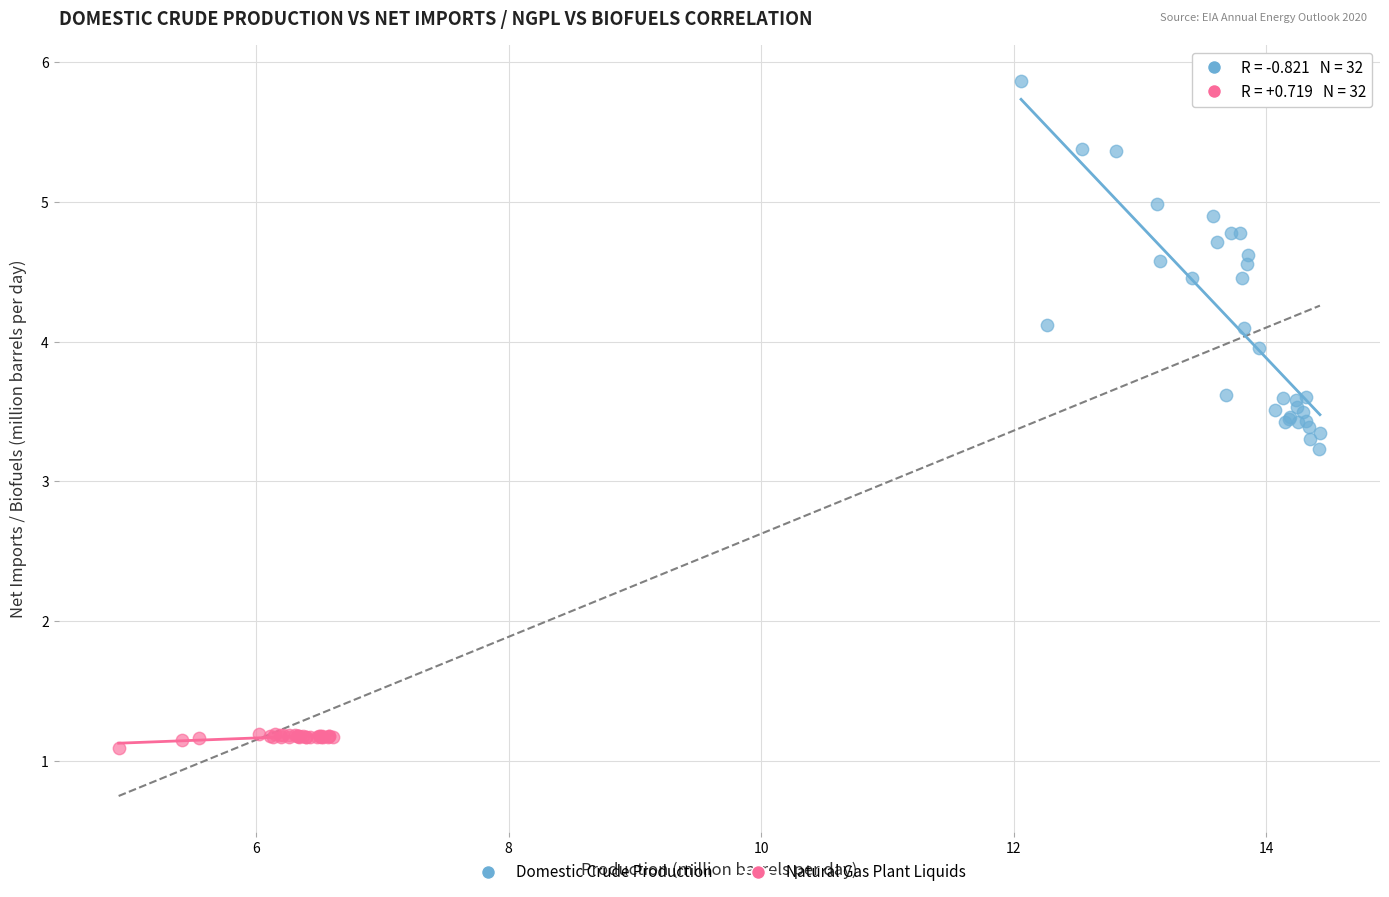

Which series contains the lowest Y value?

Natural Gas Plant Liquids